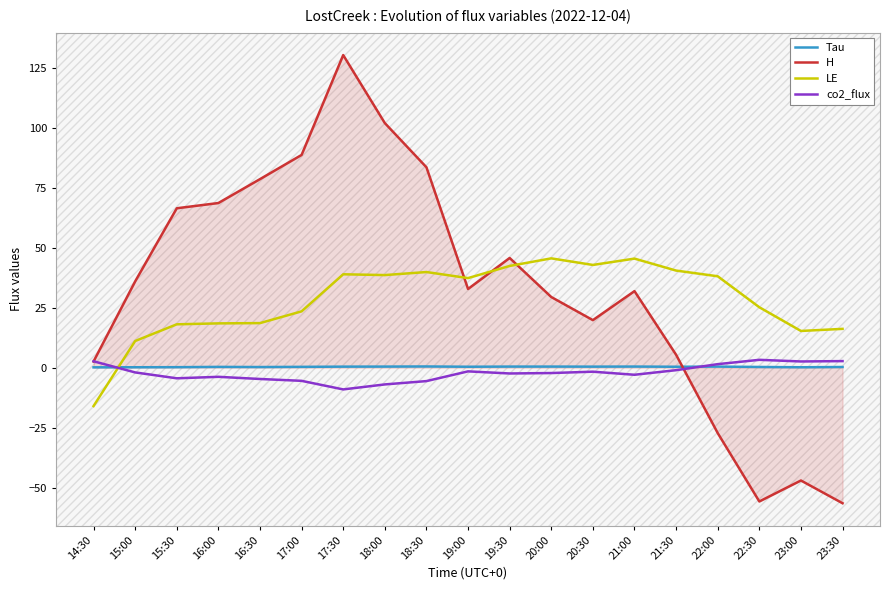

True or false: Tau and H cross at least once.

True